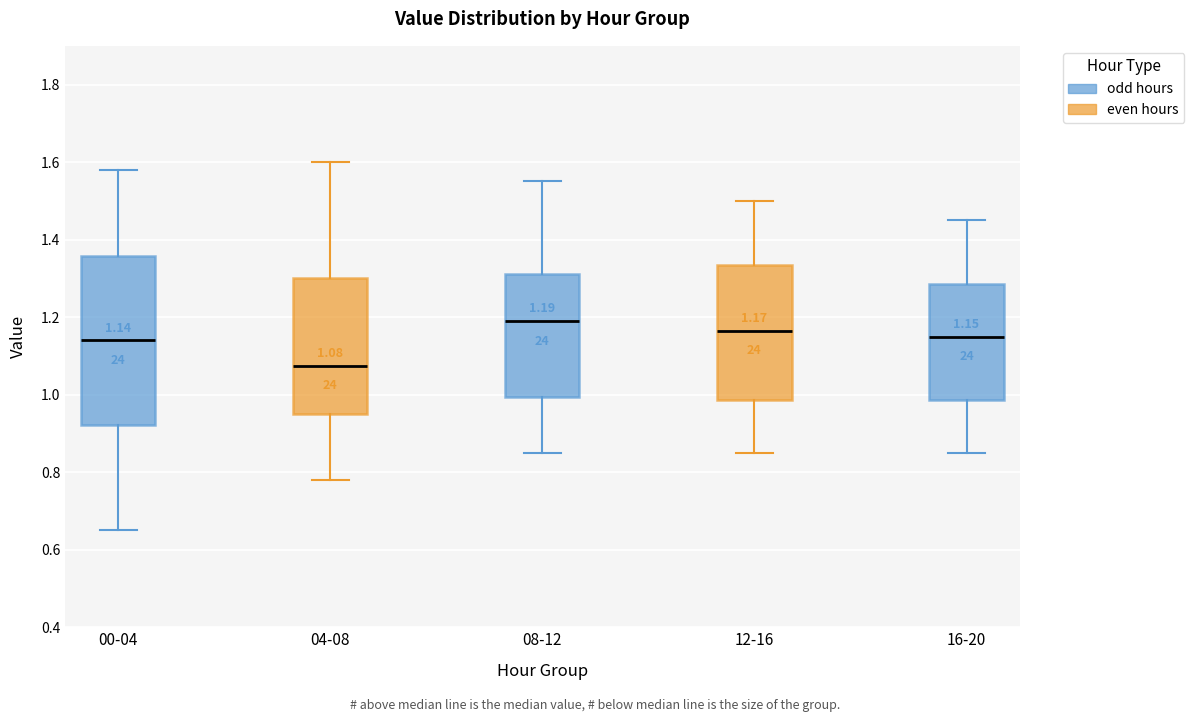

Comparing the boxes themselves (not the whiskers), which one is the tallest?

00-04